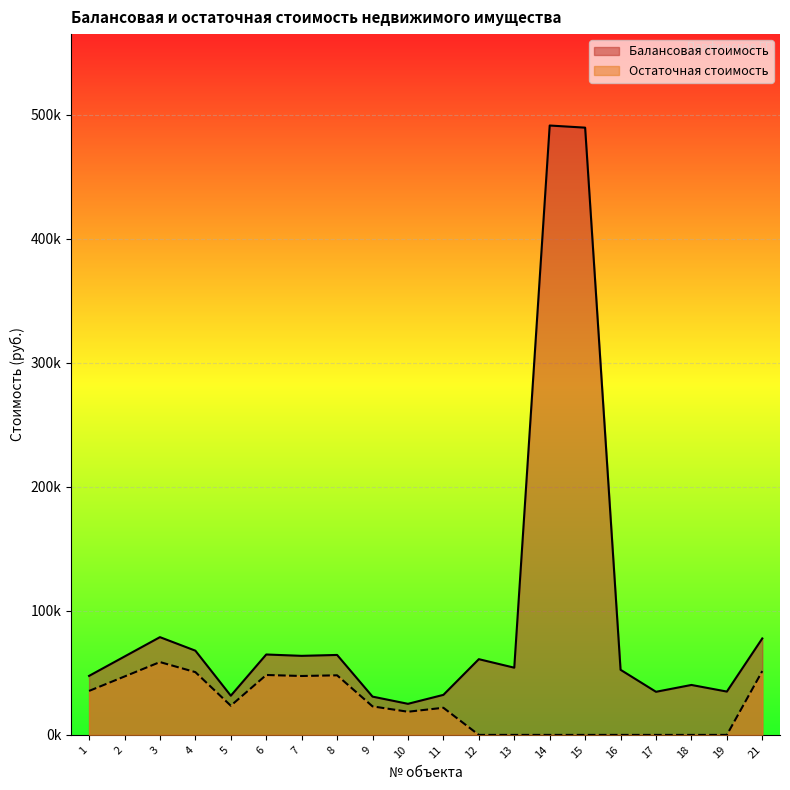

True or false: Балансовая стоимость and Остаточная стоимость intersect in this chart.

False